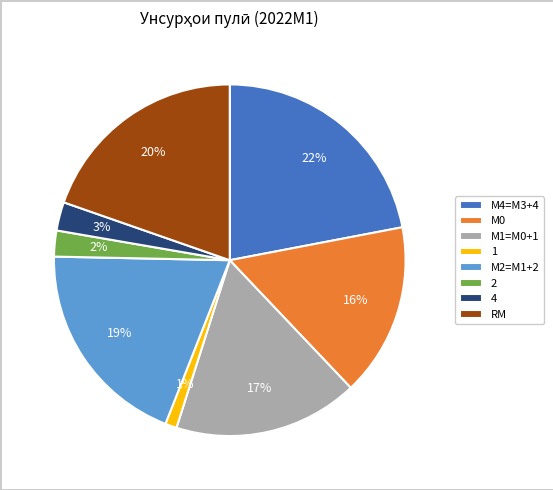

To the nearest percent, what is the difference between the largest and smallest slice percentages?

21%